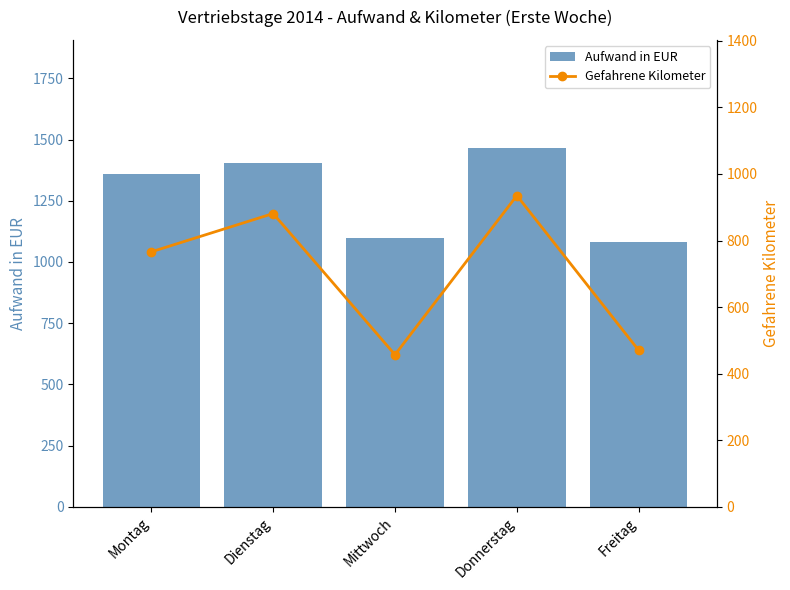

How many values in the Aufwand in EUR series are below 1358?

2